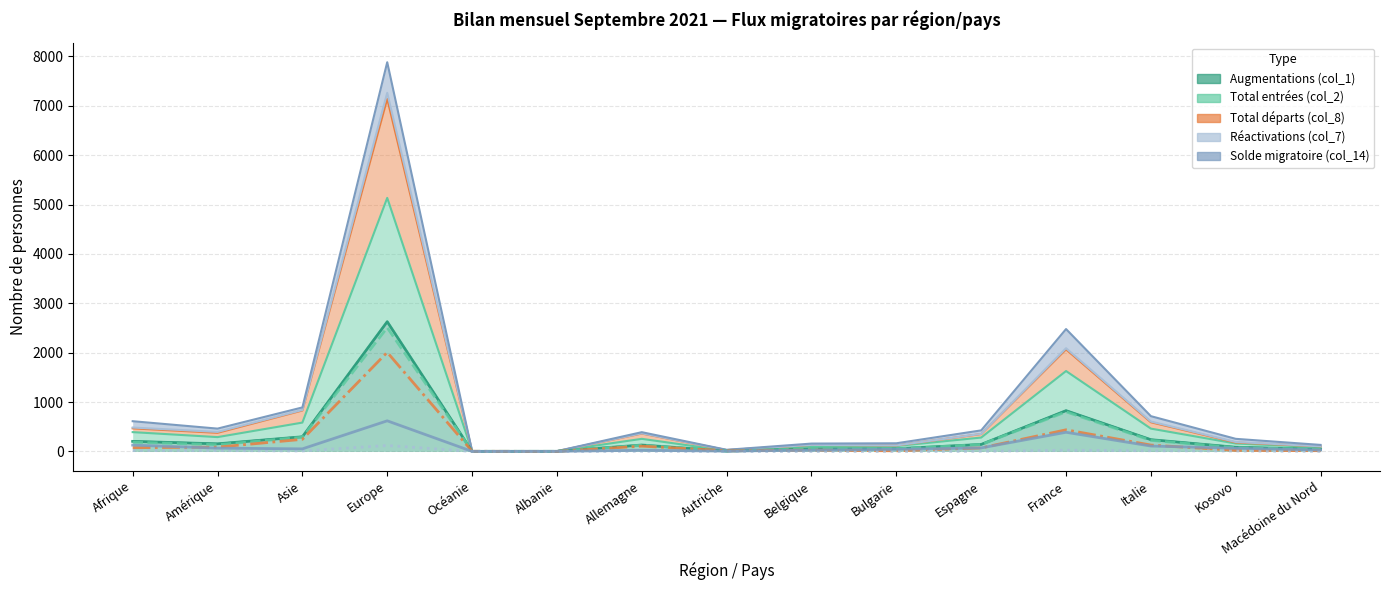

Rank the categories by Réactivations (col_7) value from highest to lowest.

Europe, France, Amérique, Afrique, Italie, Asie, Kosovo, Allemagne, Espagne, Macédoine du Nord, Belgique, Bulgarie, Océanie, Albanie, Autriche